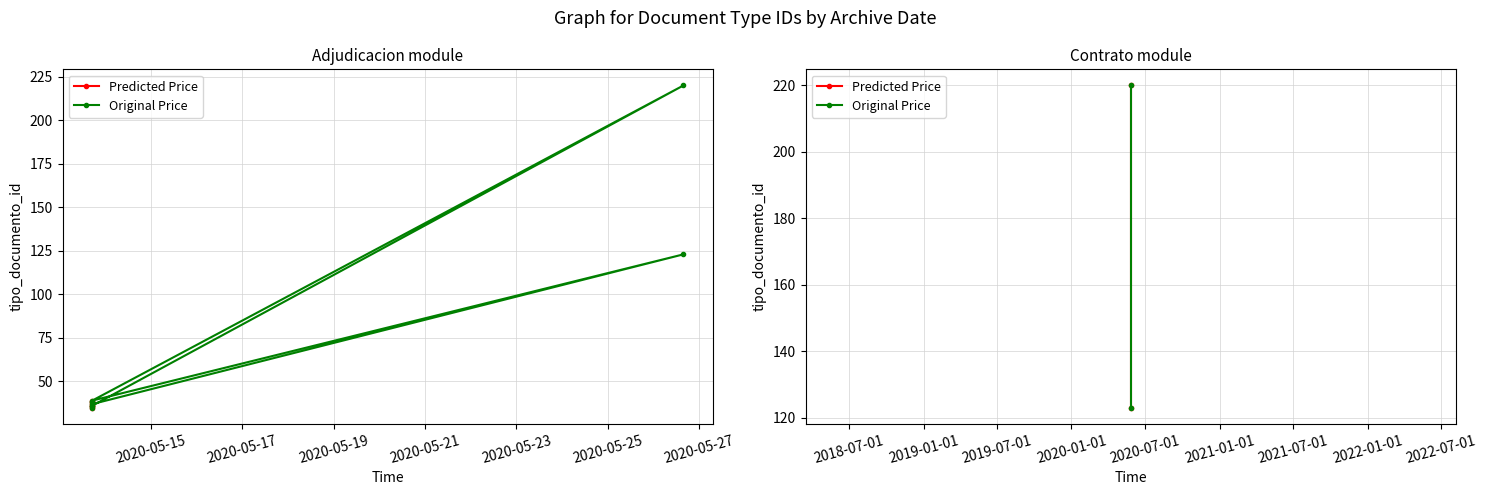

What are all the series names shown in the legend?

Predicted Price, Original Price